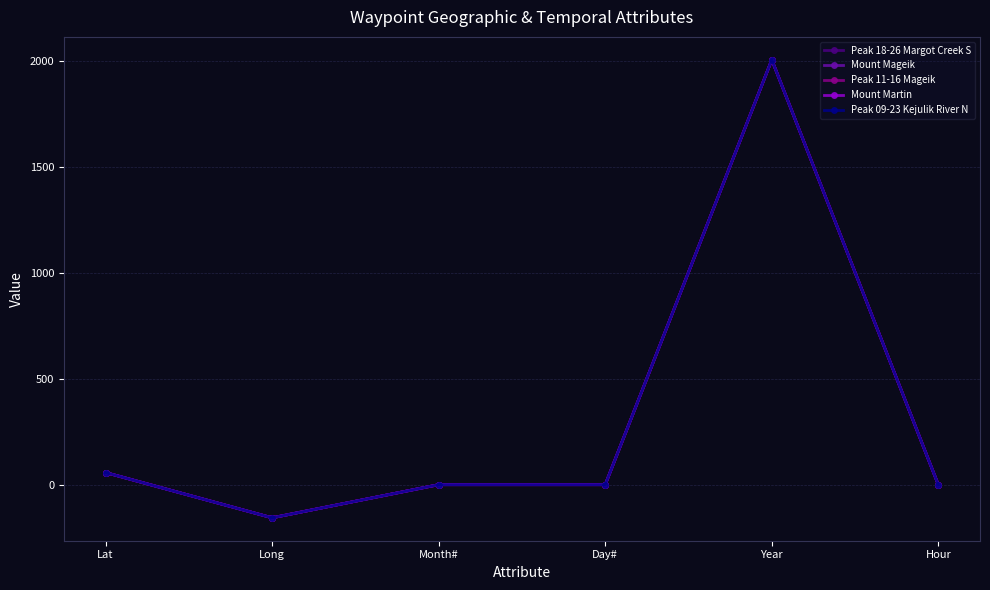

Which series has the largest range (max minus min)?

Peak 18-26 Margot Creek S